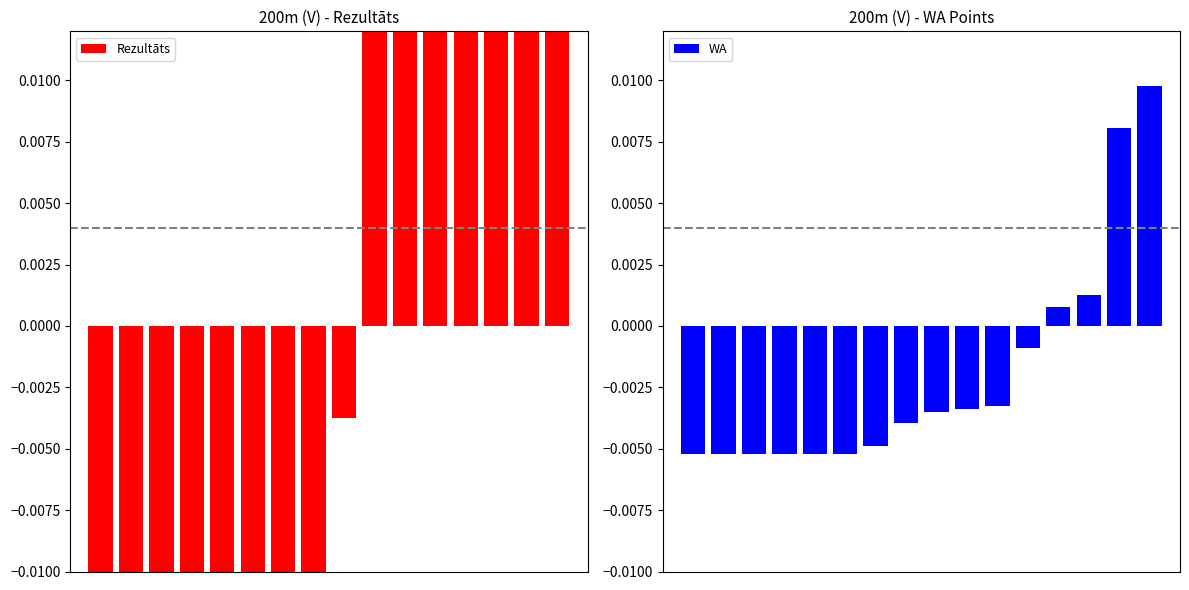

How many values in the Rezultāts series exceed 0?

7